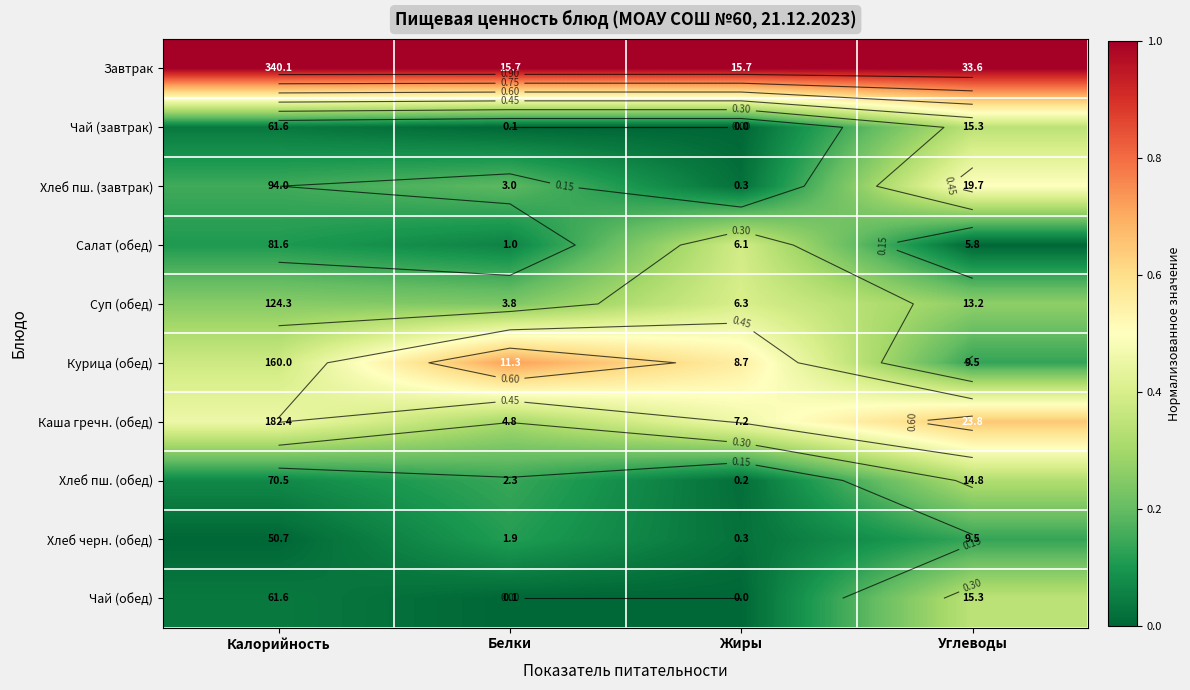

What is the difference between the second highest and minimum values in the Каша гречн. (обед) series?

0.2